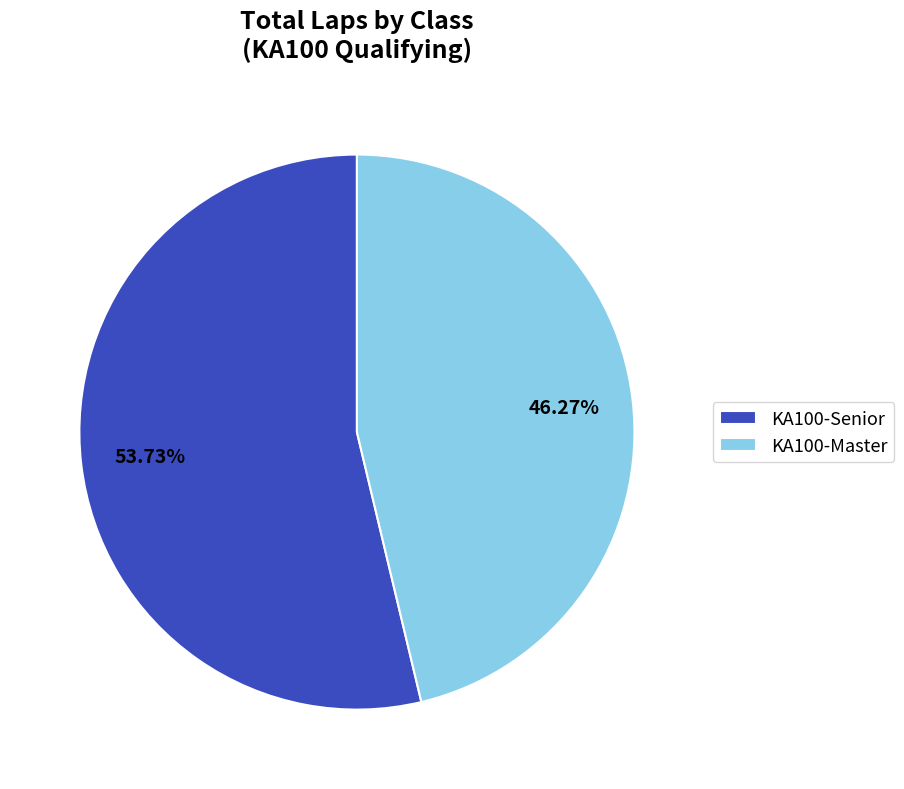

What portion of the pie excludes KA100-Senior?

46.3%